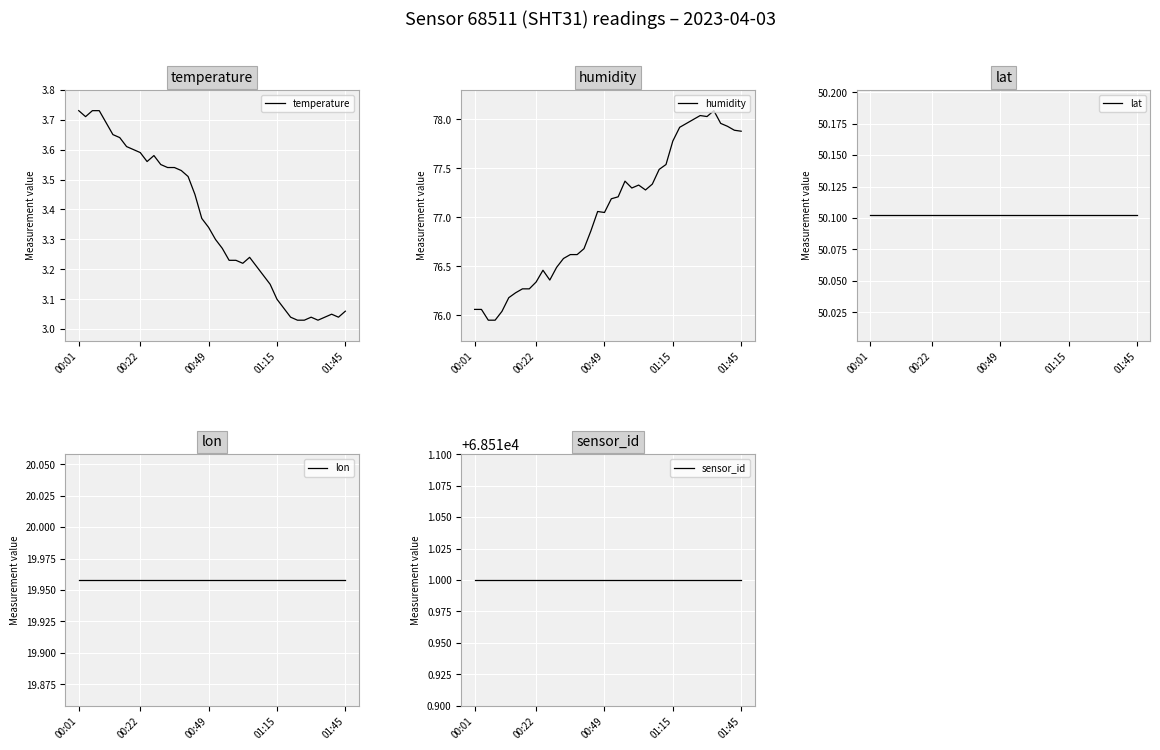

At how many categories does at least one series exceed 20382?

40